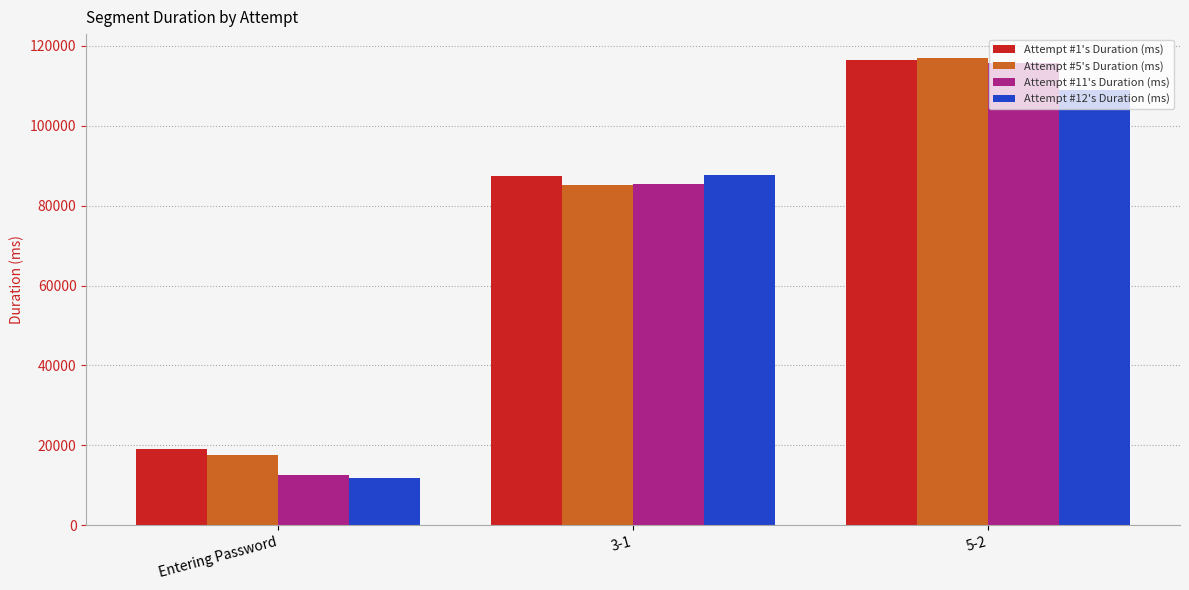

List the labels in order of Attempt #1's Duration (ms) value, largest first.

5-2, 3-1, Entering Password